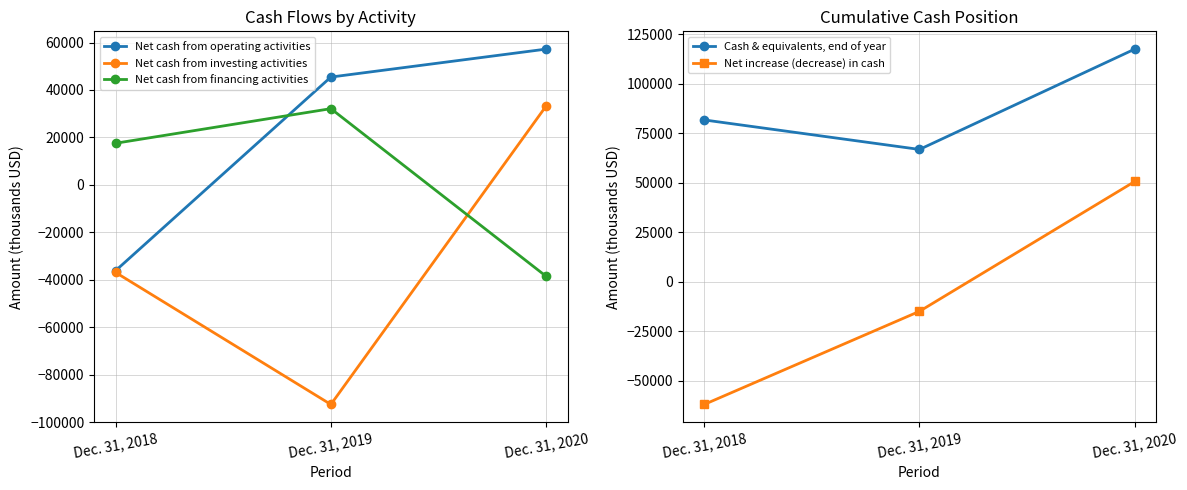

Is this an area chart (filled region under the line)?

No